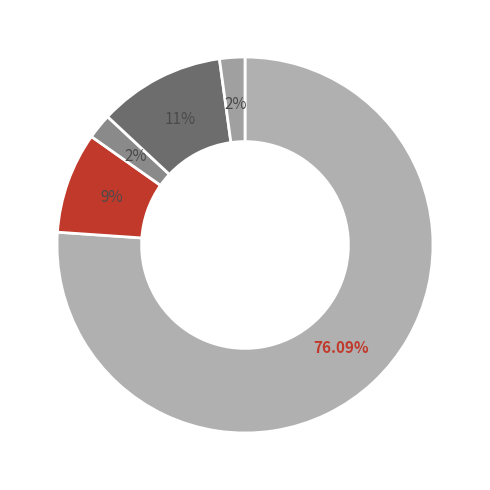

To the nearest percent, what is the difference between the largest and smallest slice percentages?

74%